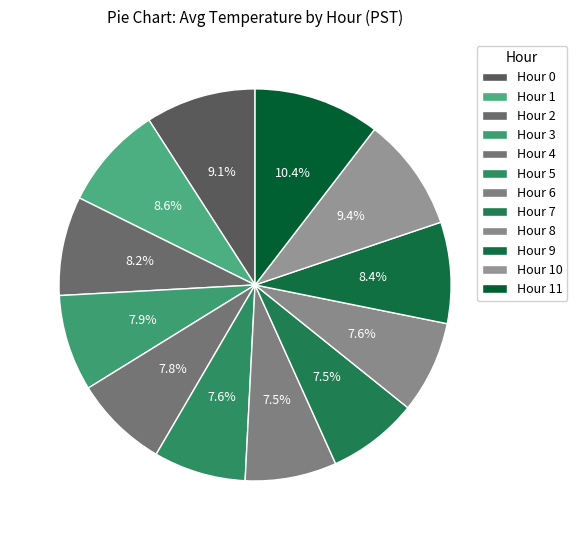

Which category has the biggest portion of the pie?

Hour 11